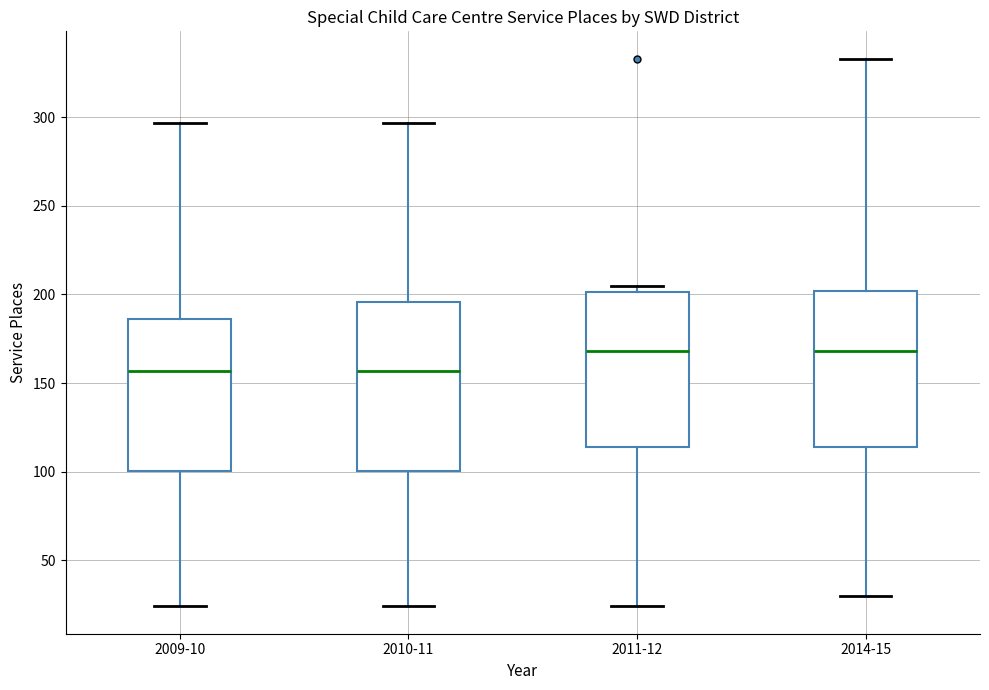

Reading left to right, transcribe this box plot: for each box, give where its median line is, the range the box spans, and where its two whiskers end, as read against the y-axis. The values are not printed on the chart, so give them approximately, as read against the axis.

2009-10: median 155, box 100 to 185, whiskers 25 to 295
2010-11: median 155, box 100 to 195, whiskers 25 to 295
2011-12: median 170, box 115 to 200, whiskers 25 to 205
2014-15: median 170, box 115 to 200, whiskers 30 to 335